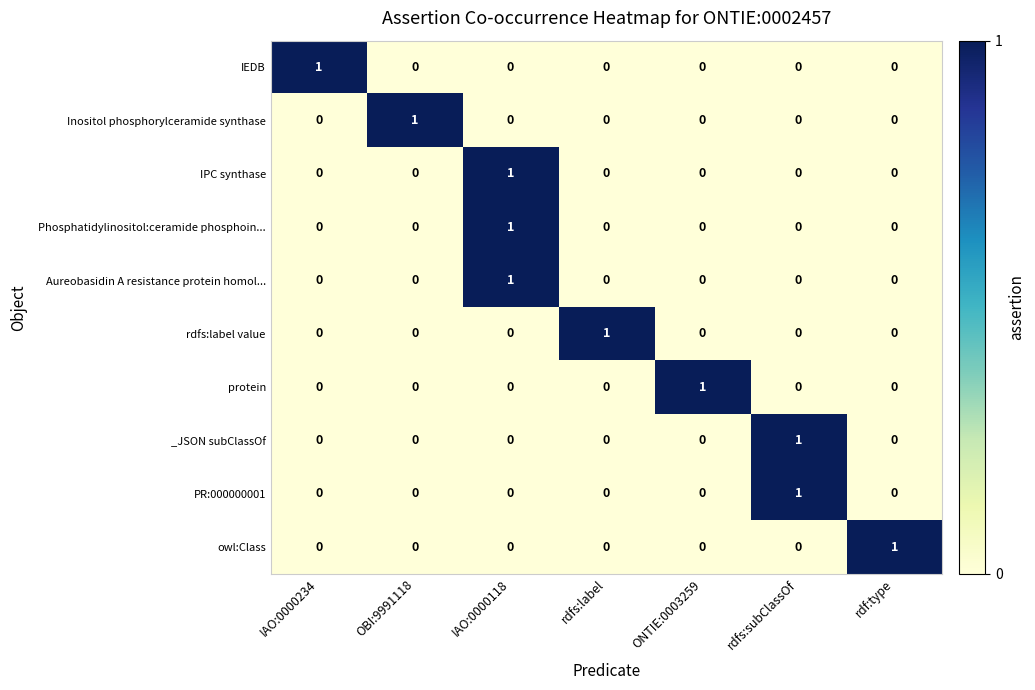

The value of IEDB at rdfs:subClassOf is 0. True or false?

True